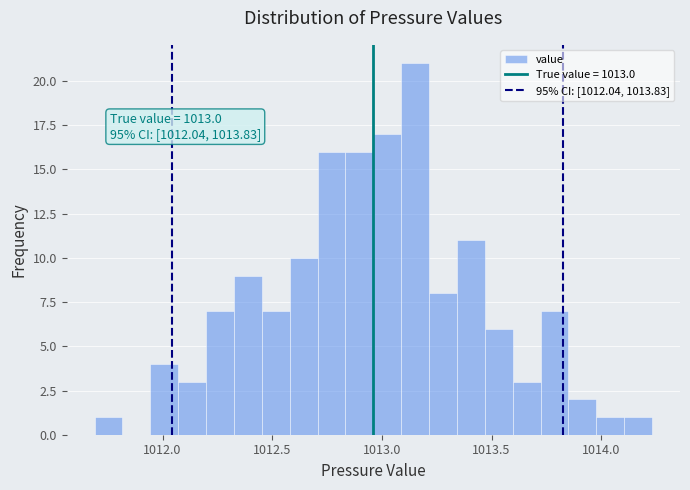

Read against the x-axis, roughly where is the centre of the tallest bar?

1013.15